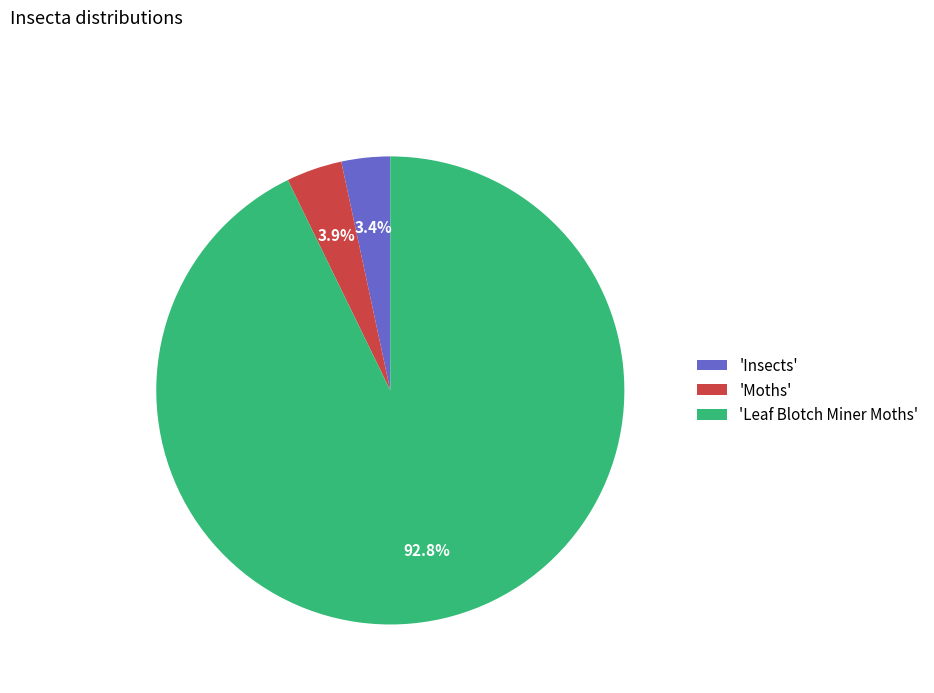

To the nearest percent, what is the average slice percentage?

33%